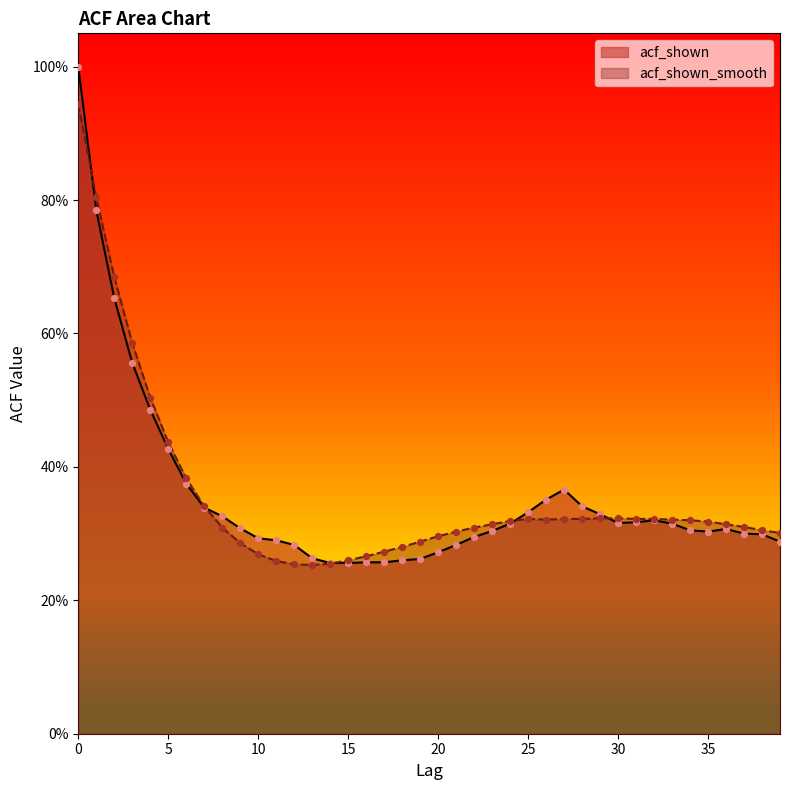

What is the total value across all series at 35?

0.6